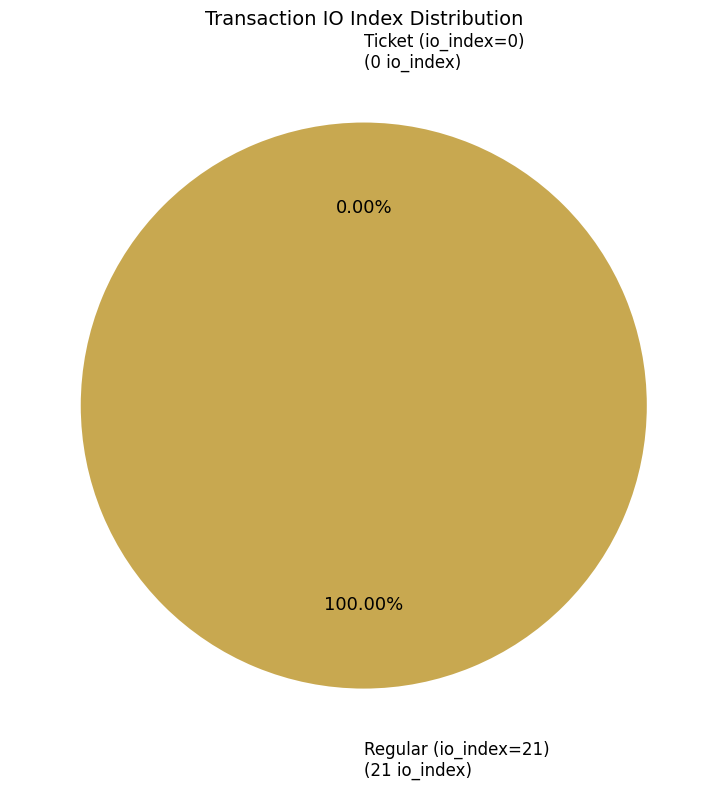

What is the majority slice?

Regular (io_index=21)